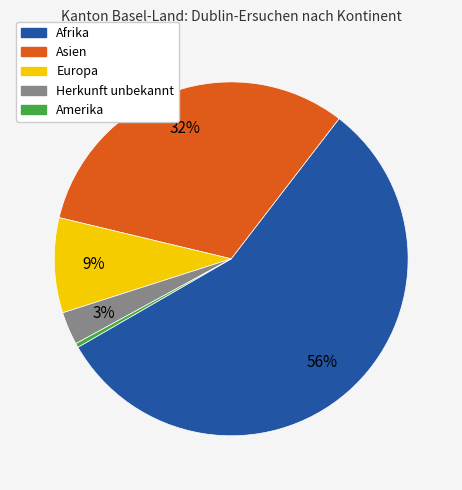

Rank the categories by value from highest to lowest.

Afrika, Asien, Europa, Herkunft unbekannt, Amerika